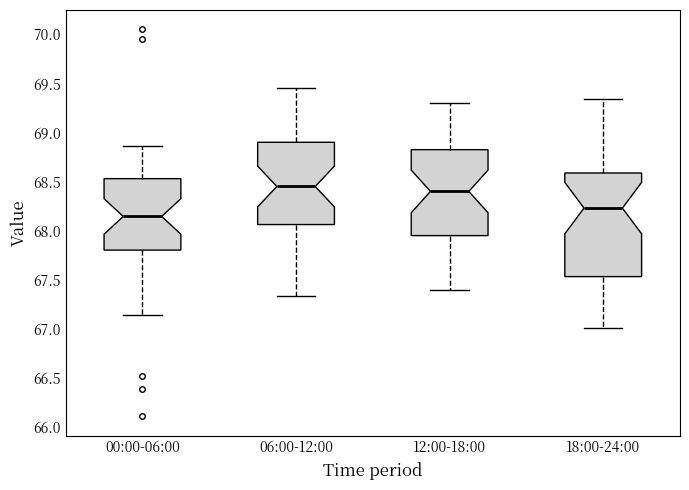

Which box has the lowest median line?

00:00-06:00